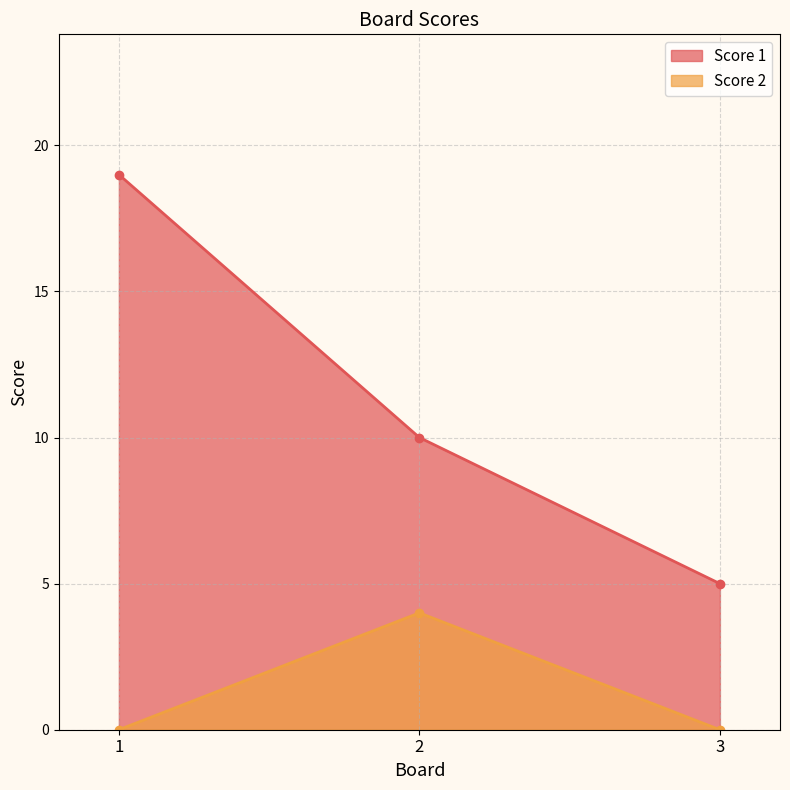

Does the chart have visible grid lines?

Yes